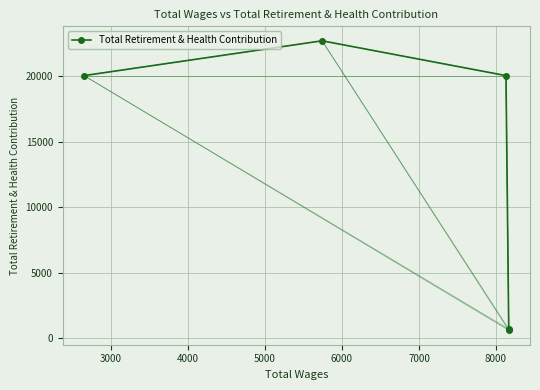

What is the greatest value displayed?

22688